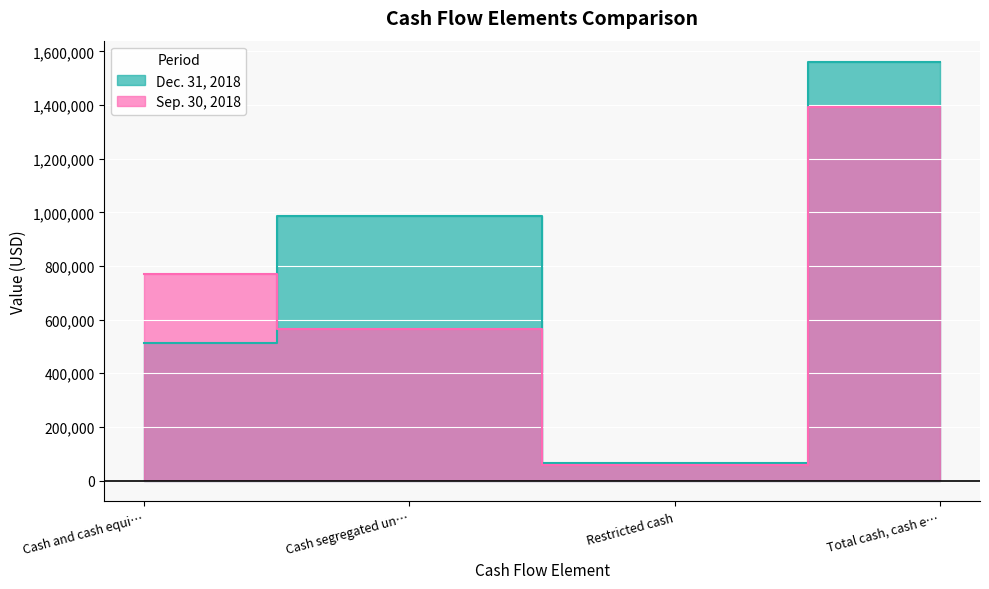

Which category has the lowest value across all series?

Restricted cash